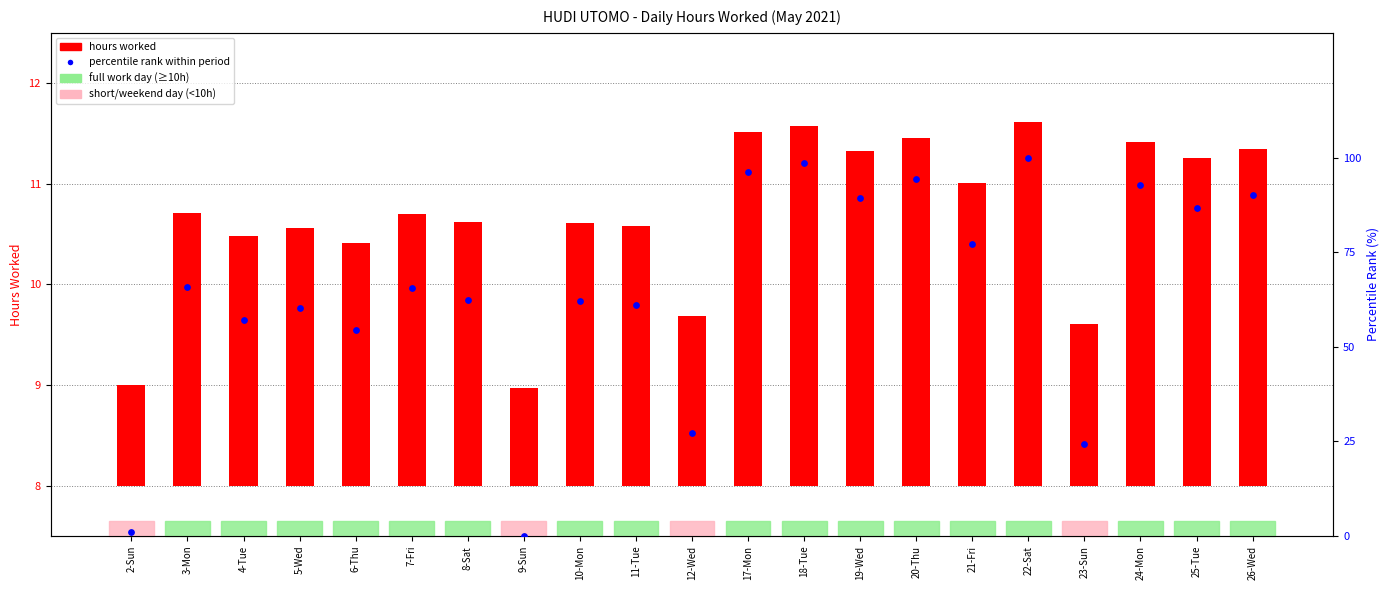

At which category is the sum across all series the highest?

22-Sat